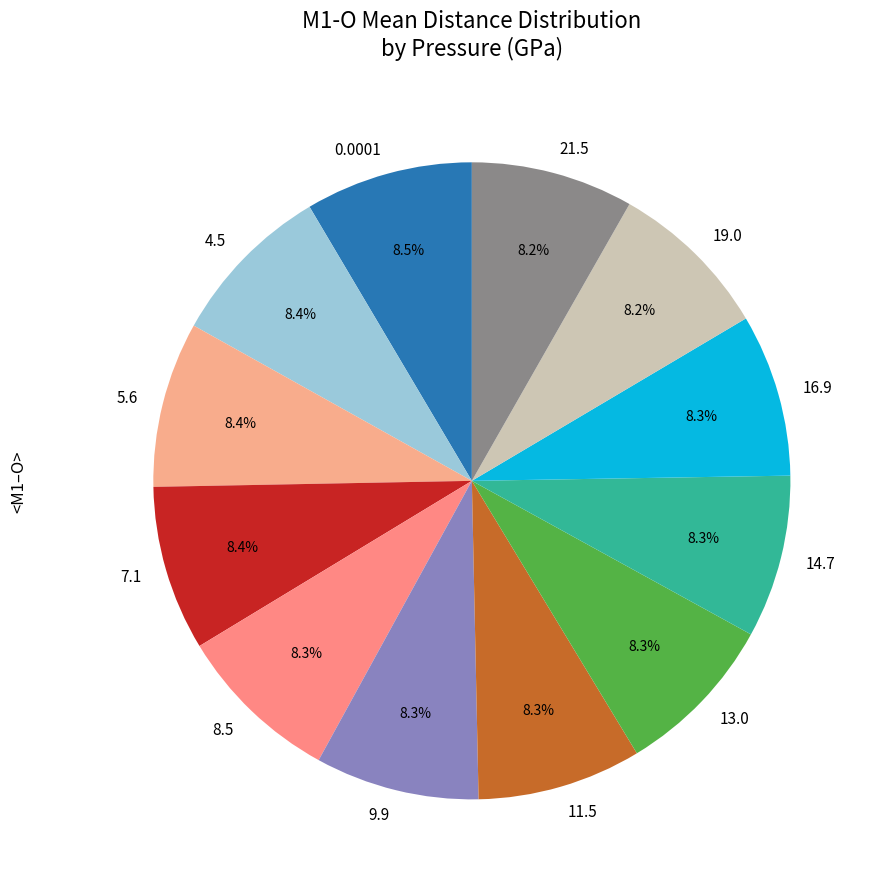

Approximately how many times larger is the value at 21.5 compared to 4.5?

1.0